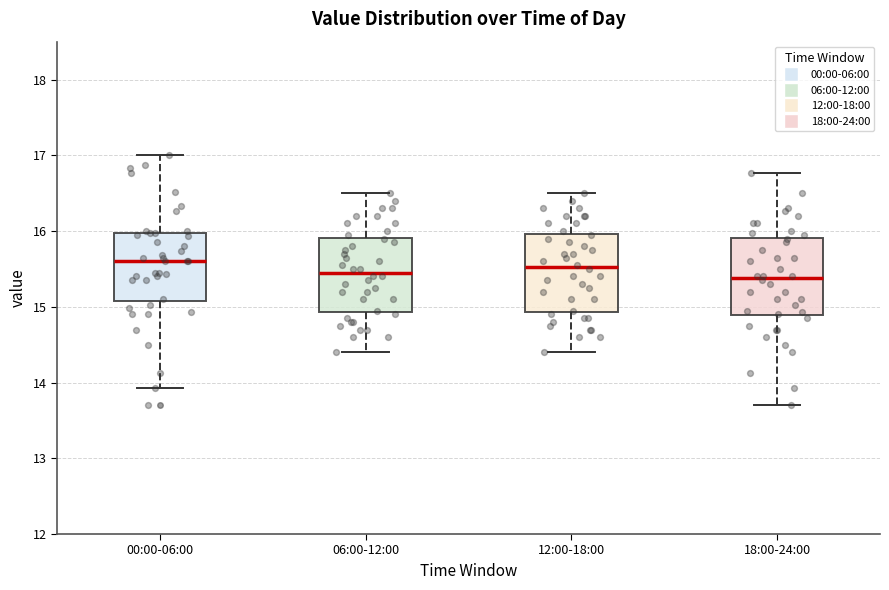

Reading left to right, transcribe this box plot: for each box, give where its median line is, the range the box spans, and where its two whiskers end, as read against the y-axis. The values are not printed on the chart, so give them approximately, as read against the axis.

00:00-06:00: median 15.6, box 15.1 to 16.0, whiskers 13.9 to 17.0
06:00-12:00: median 15.5, box 14.9 to 15.9, whiskers 14.4 to 16.5
12:00-18:00: median 15.5, box 14.9 to 16.0, whiskers 14.4 to 16.5
18:00-24:00: median 15.4, box 14.9 to 15.9, whiskers 13.7 to 16.8